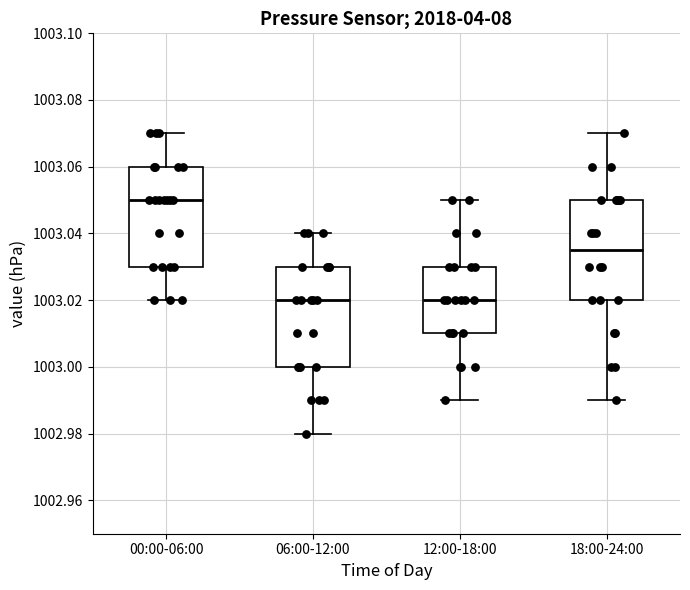

Reading left to right, transcribe this box plot: for each box, give where its median line is, the range the box spans, and where its two whiskers end, as read against the y-axis. The values are not printed on the chart, so give them approximately, as read against the axis.

00:00-06:00: median 1003.050, box 1003.030 to 1003.060, whiskers 1003.020 to 1003.070
06:00-12:00: median 1003.020, box 1003.000 to 1003.030, whiskers 1002.980 to 1003.040
12:00-18:00: median 1003.020, box 1003.010 to 1003.030, whiskers 1002.990 to 1003.050
18:00-24:00: median 1003.036, box 1003.020 to 1003.050, whiskers 1002.990 to 1003.070